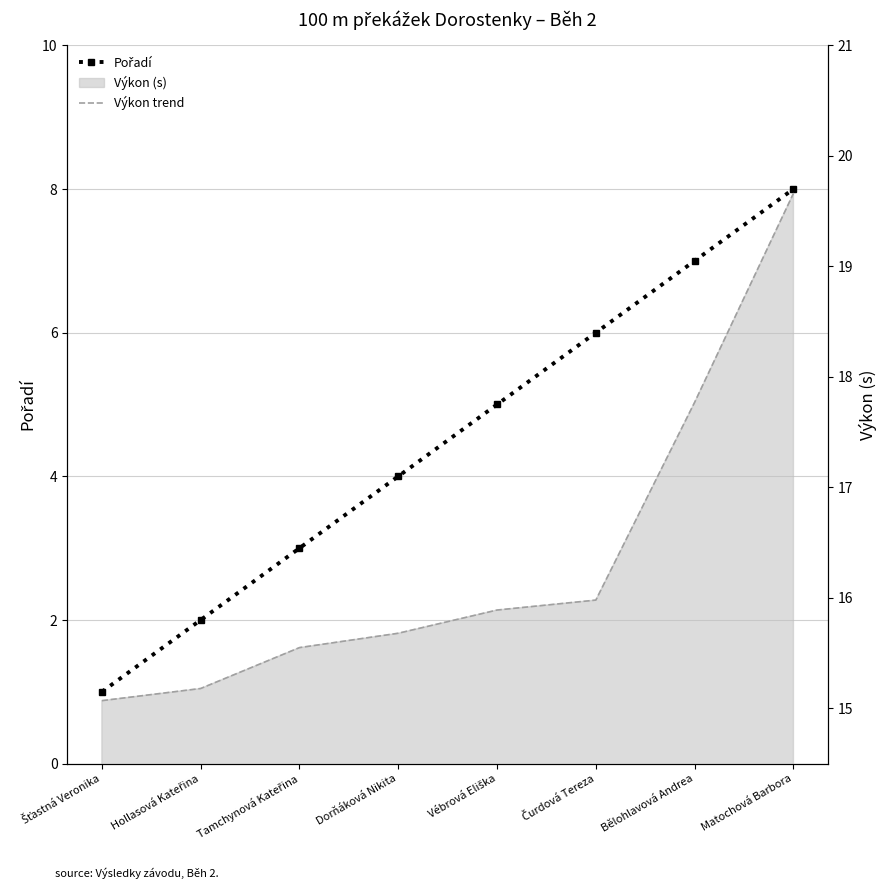

What value does the Pořadí series have at Matochová Barbora?

8.0